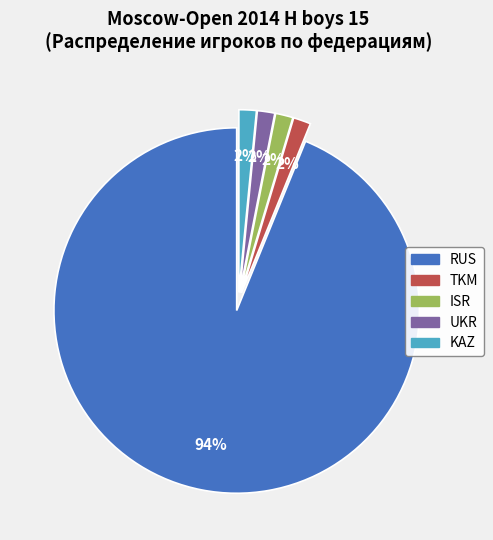

What percentage is the ISR slice, to the nearest percent?

2%